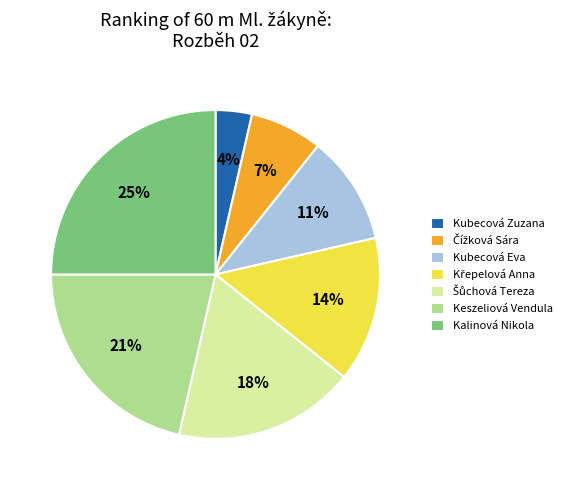

Do Kubecová Zuzana and Kubecová Eva together represent more than half of the pie?

No